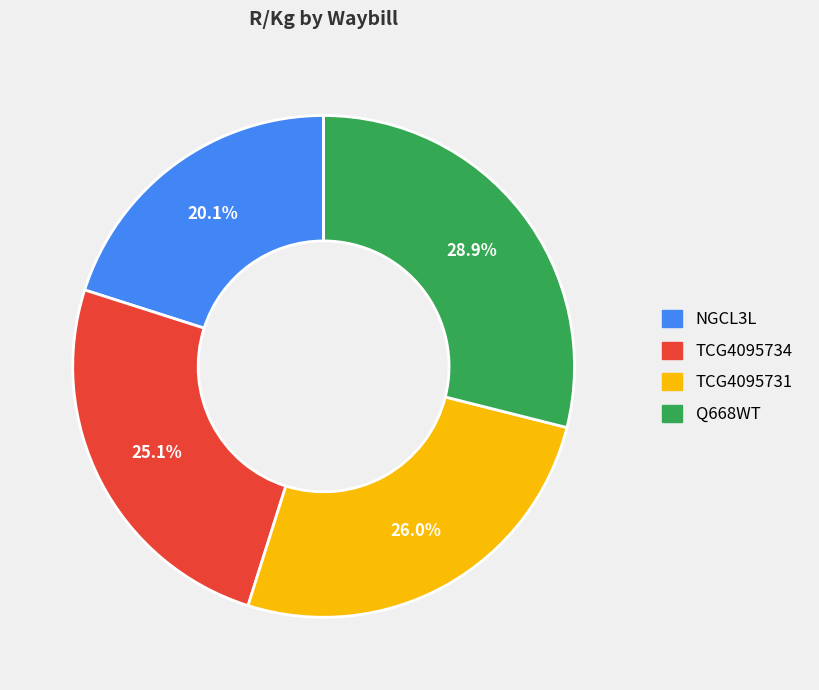

Between TCG4095734 and Q668WT, which is larger?

Q668WT